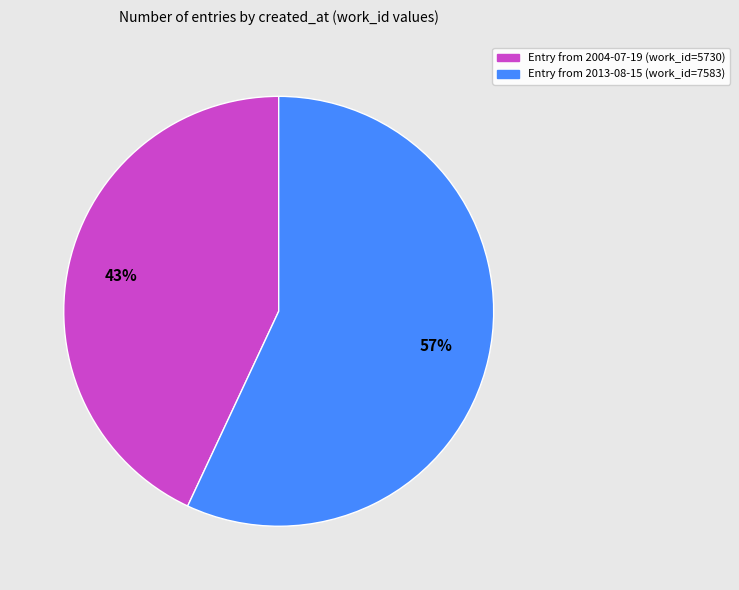

To the nearest percent, what is the average slice percentage?

50%